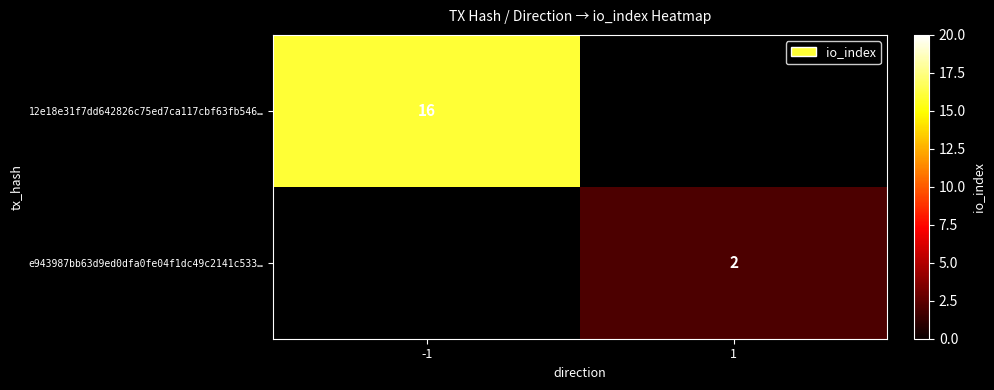

Is it true that 12e18e31f7dd642826c75ed7ca117cbf63fb546… equals 16 at -1?

True